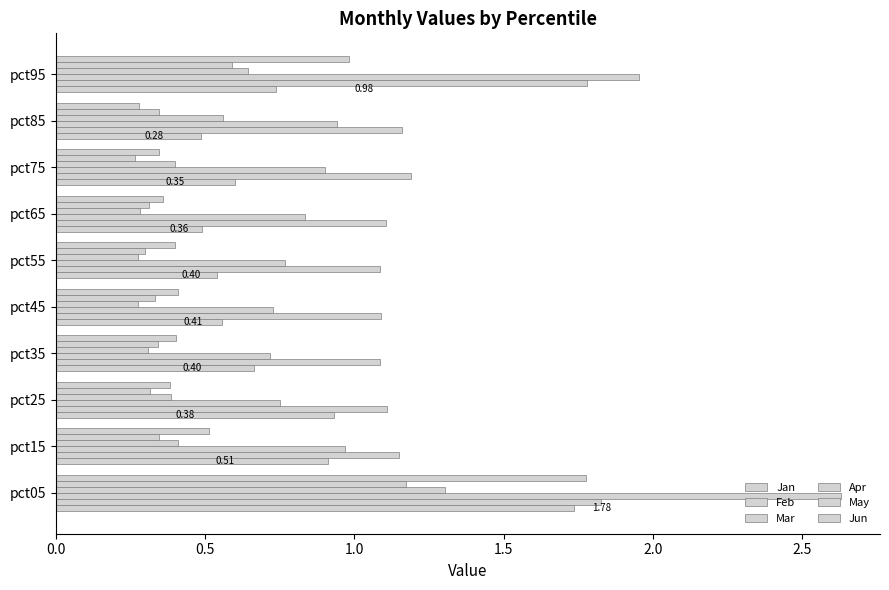

Count the number of categories in the chart.

10